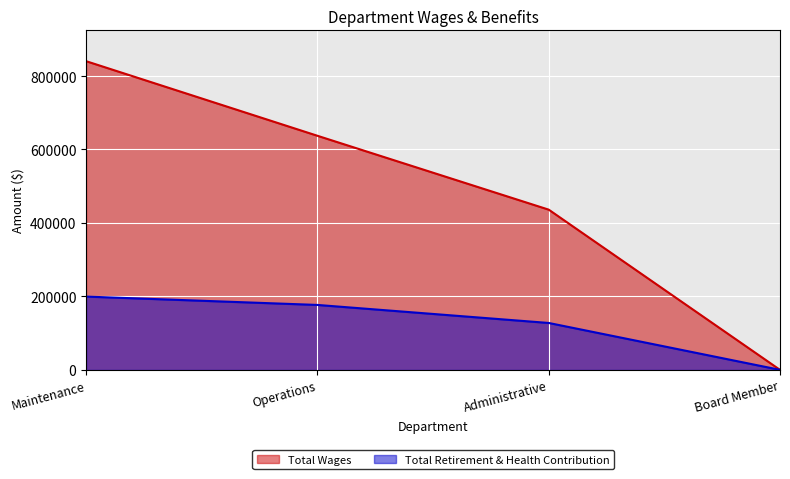

True or false: Total Wages has more than 0 interior local peaks.

False